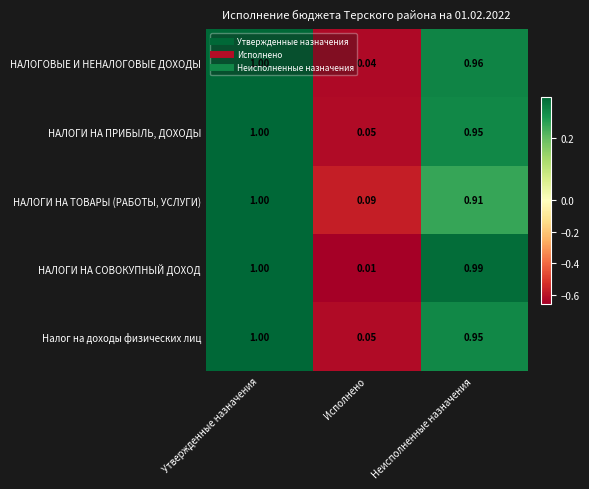

At which category is the sum across all series the highest?

Утвержденные назначения